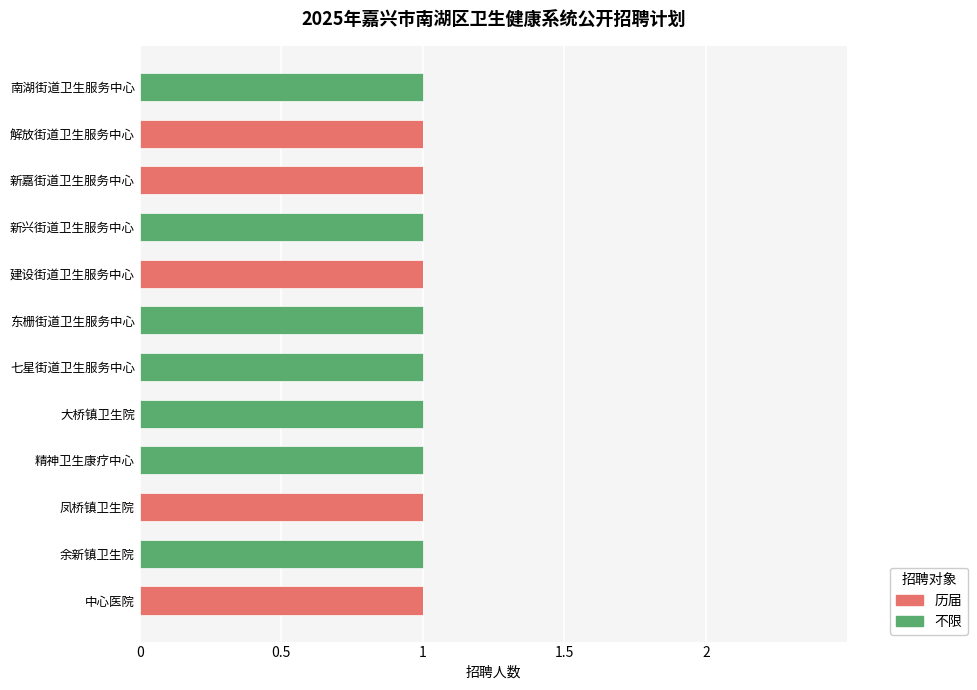

The 历届 series shows 1 at 七星街道卫生服务中心. True or false?

False